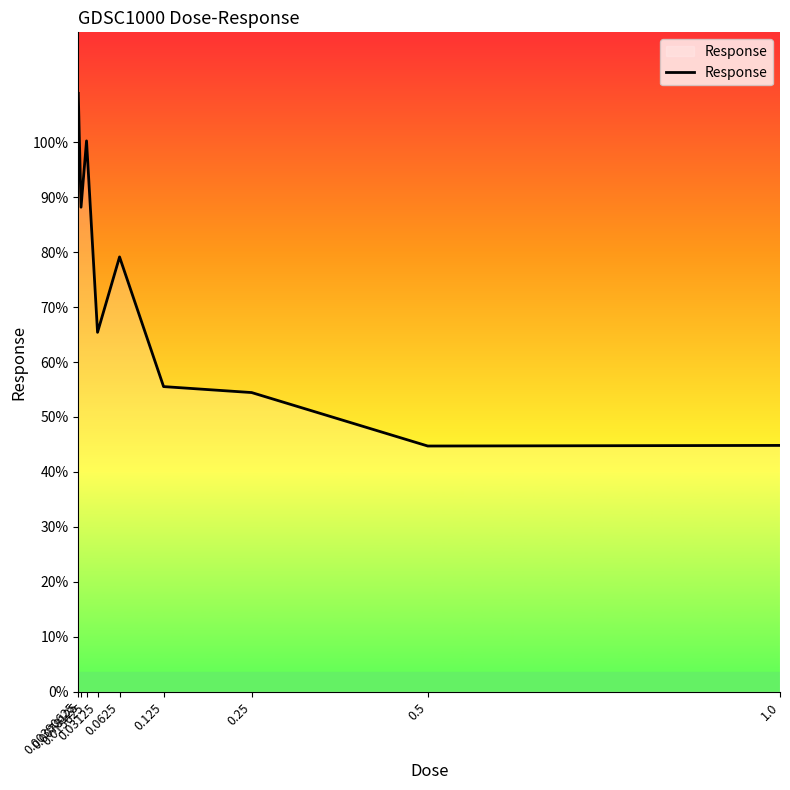

What is the difference between the second highest and second lowest values?

55.4